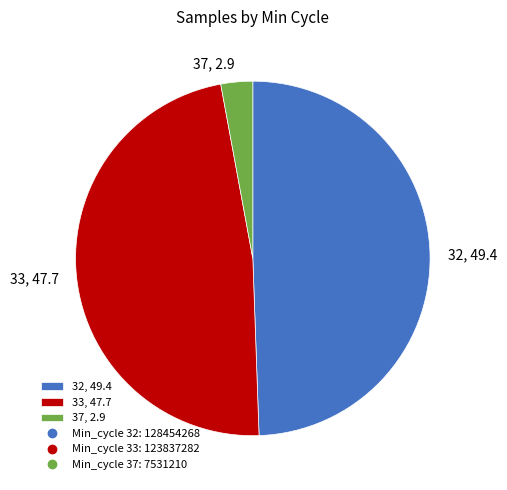

Approximately how many times larger is the value at 33, 47.7 compared to 37, 2.9?

16.4